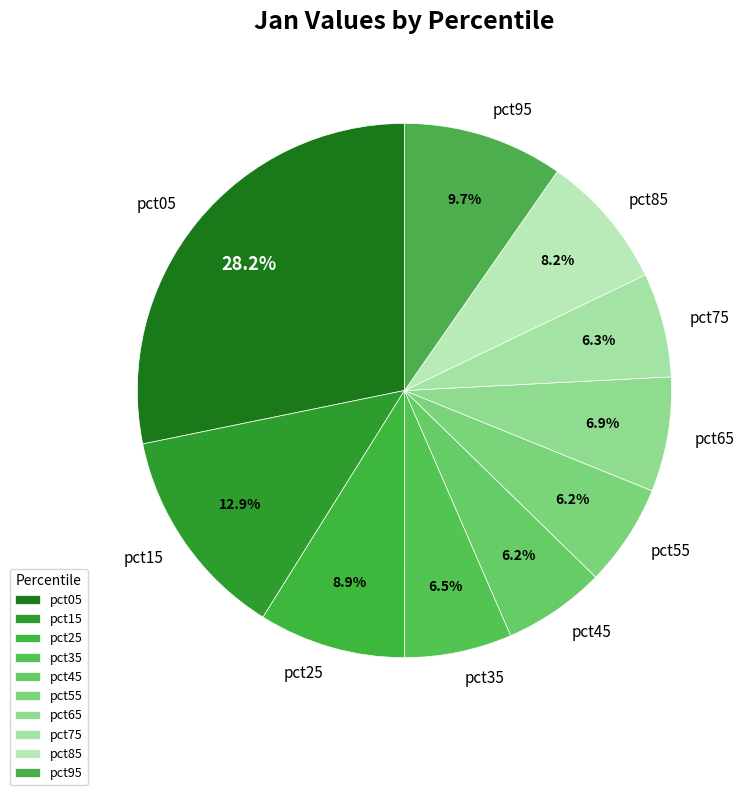

Count the number of slices in the pie.

10